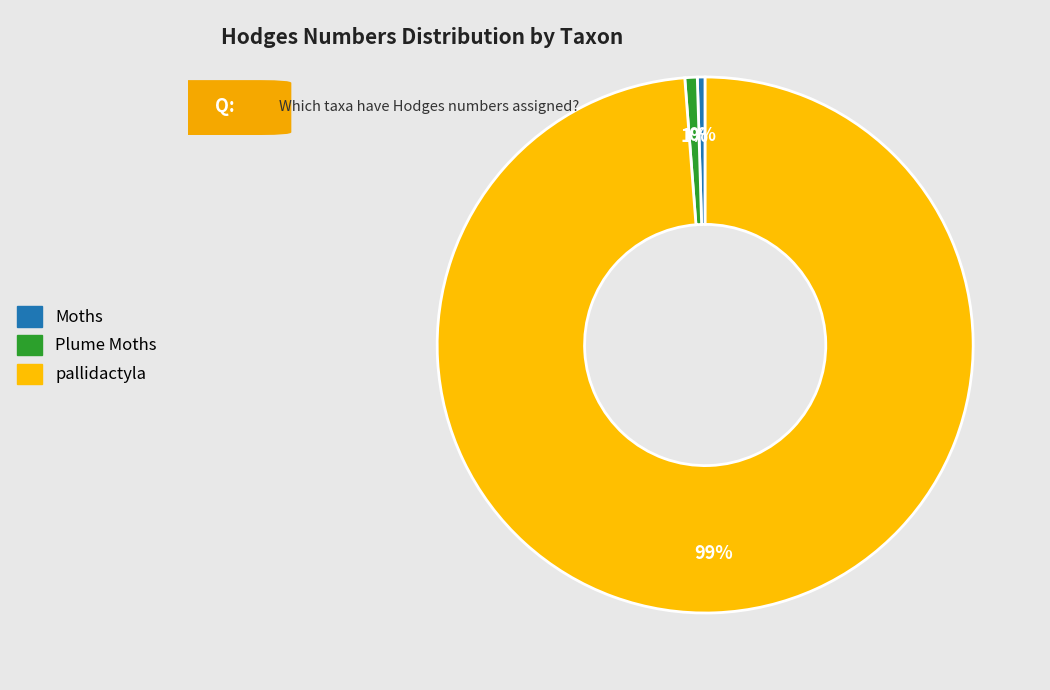

What is the largest slice in the pie chart?

pallidactyla